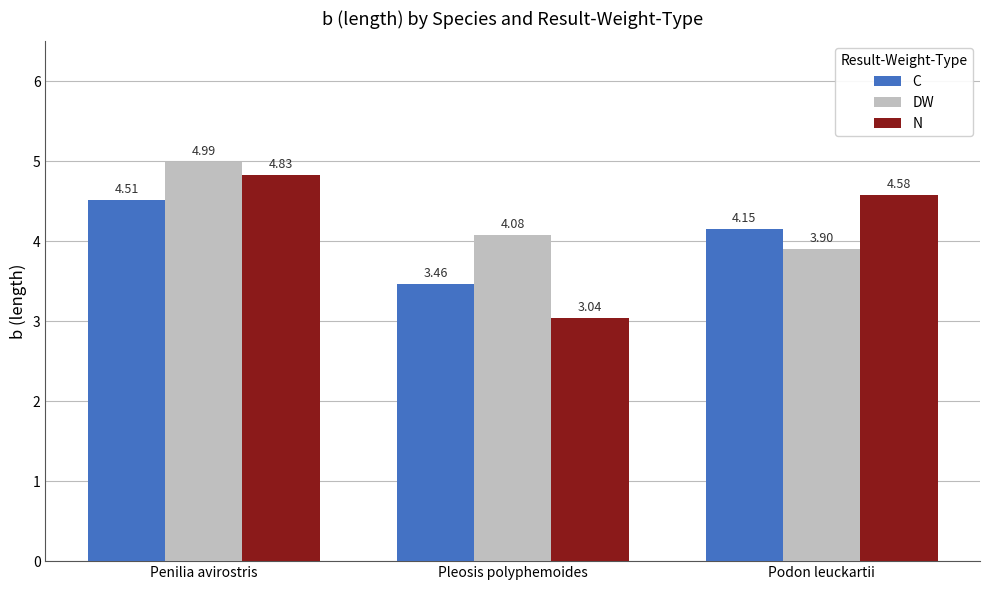

Are the bars grouped side by side (vs. stacked)?

Yes